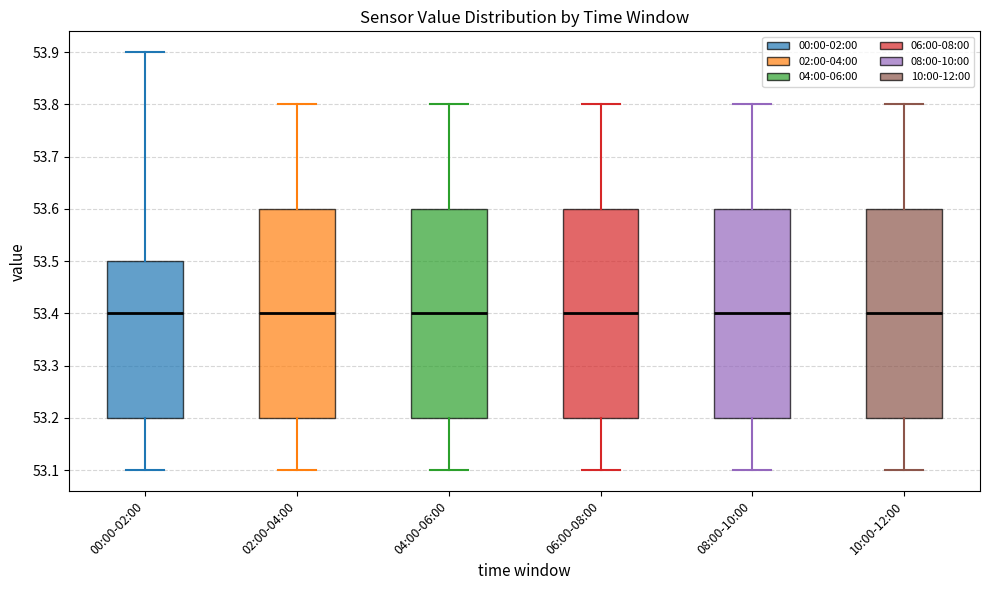

Reading left to right, transcribe this box plot: for each box, give where its median line is, the range the box spans, and where its two whiskers end, as read against the y-axis. The values are not printed on the chart, so give them approximately, as read against the axis.

00:00-02:00: median 53.4, box 53.2 to 53.5, whiskers 53.1 to 53.9
02:00-04:00: median 53.4, box 53.2 to 53.6, whiskers 53.1 to 53.8
04:00-06:00: median 53.4, box 53.2 to 53.6, whiskers 53.1 to 53.8
06:00-08:00: median 53.4, box 53.2 to 53.6, whiskers 53.1 to 53.8
08:00-10:00: median 53.4, box 53.2 to 53.6, whiskers 53.1 to 53.8
10:00-12:00: median 53.4, box 53.2 to 53.6, whiskers 53.1 to 53.8